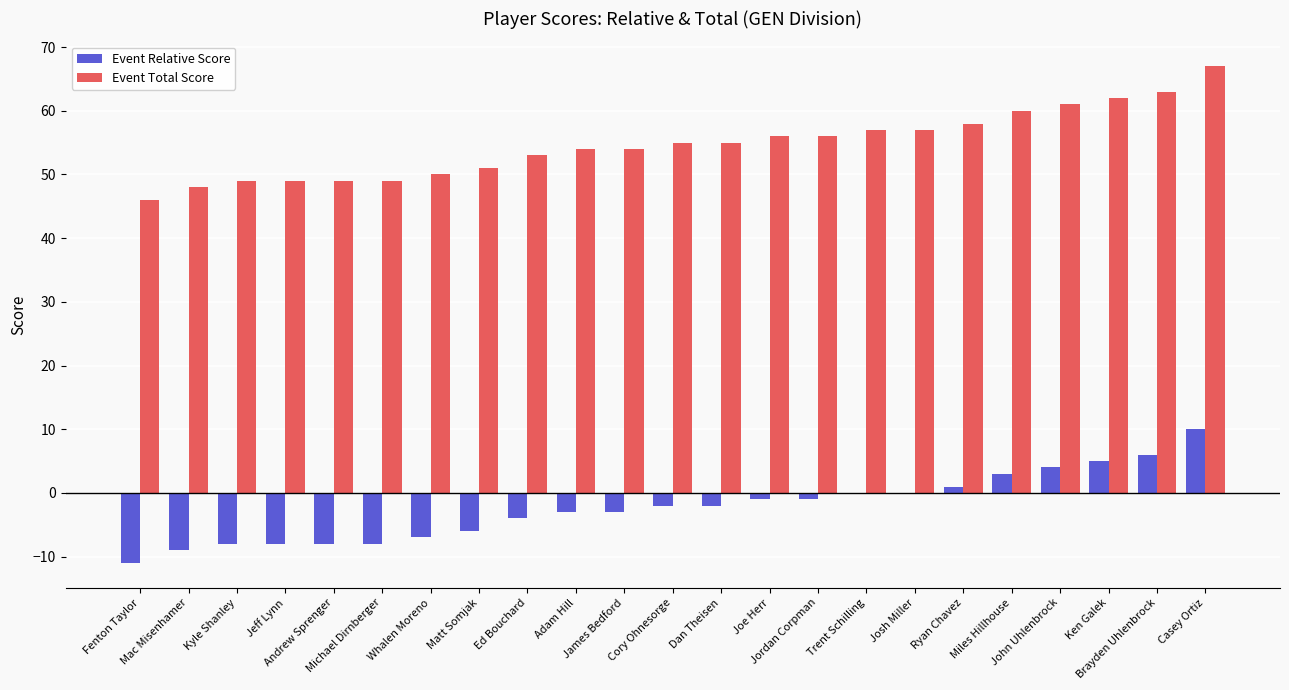

What is the maximum value for Event Total Score?

67